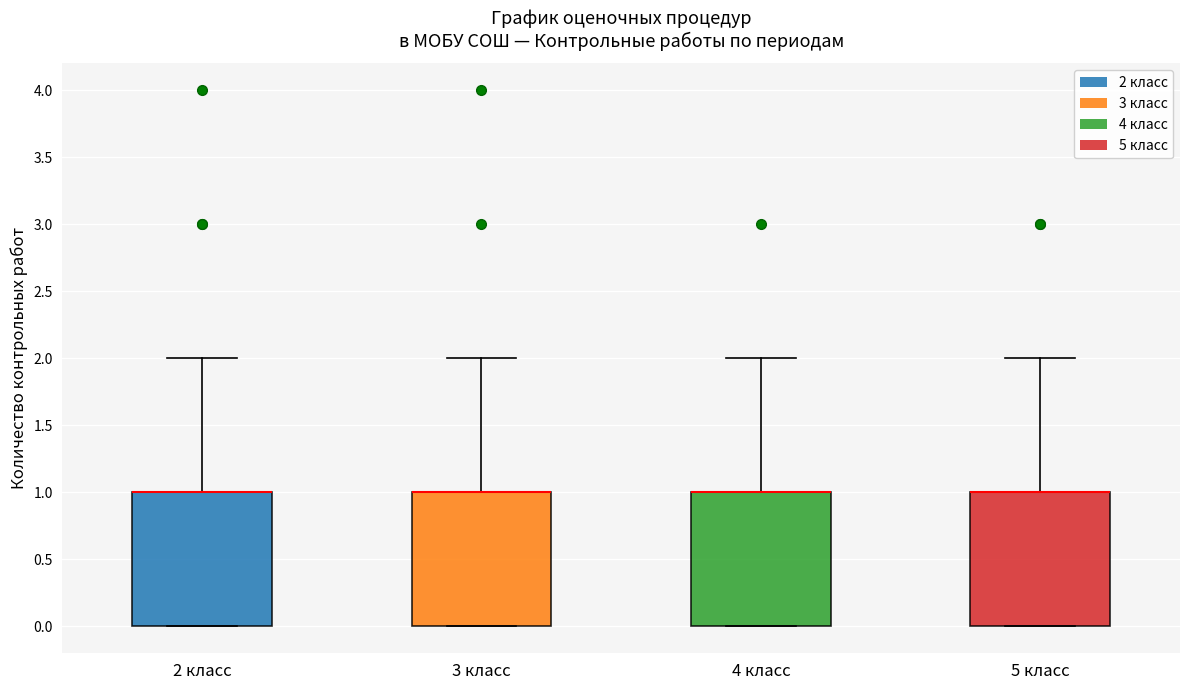

Where is the lower edge of the box for 4 класс on the y-axis? The values are not printed on the chart, so give them approximately, as read against the axis.

0